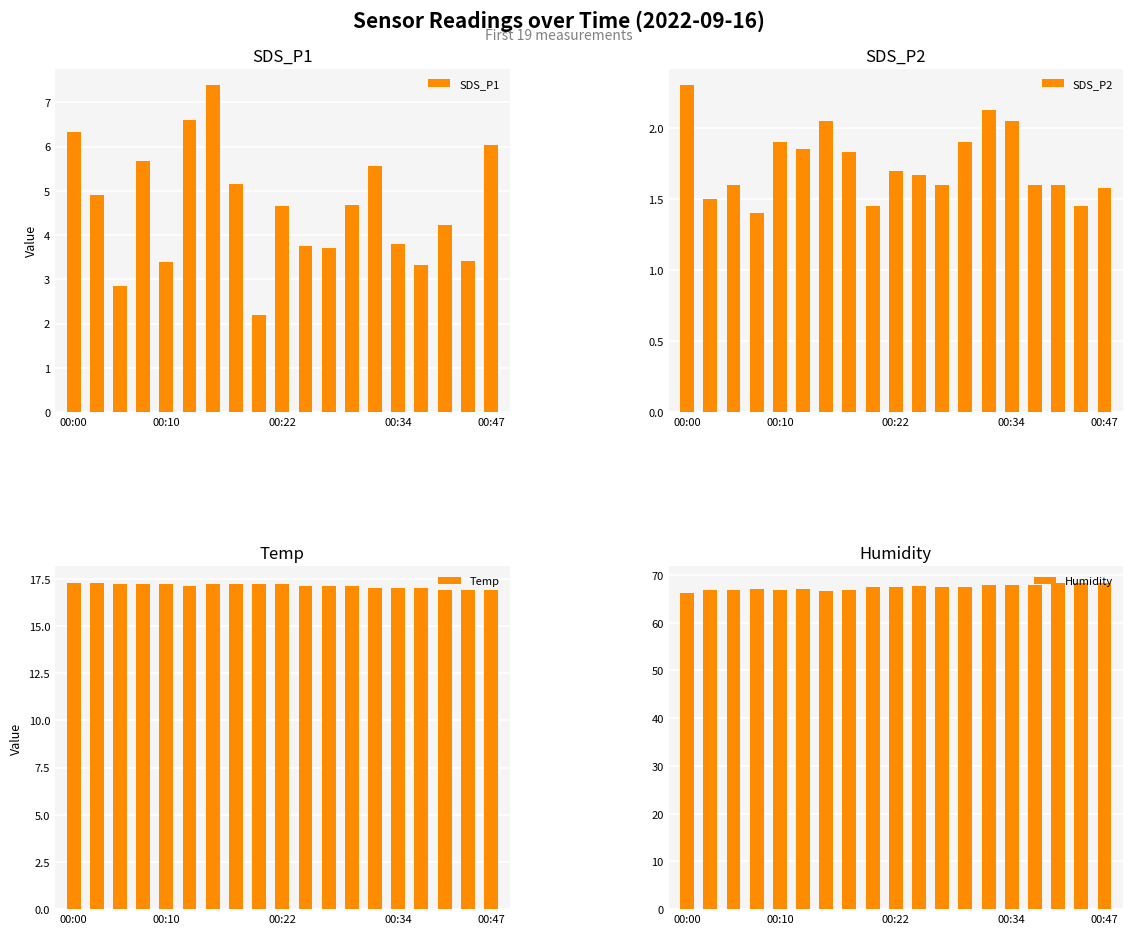

What is the maximum value for SDS_P1?

7.4